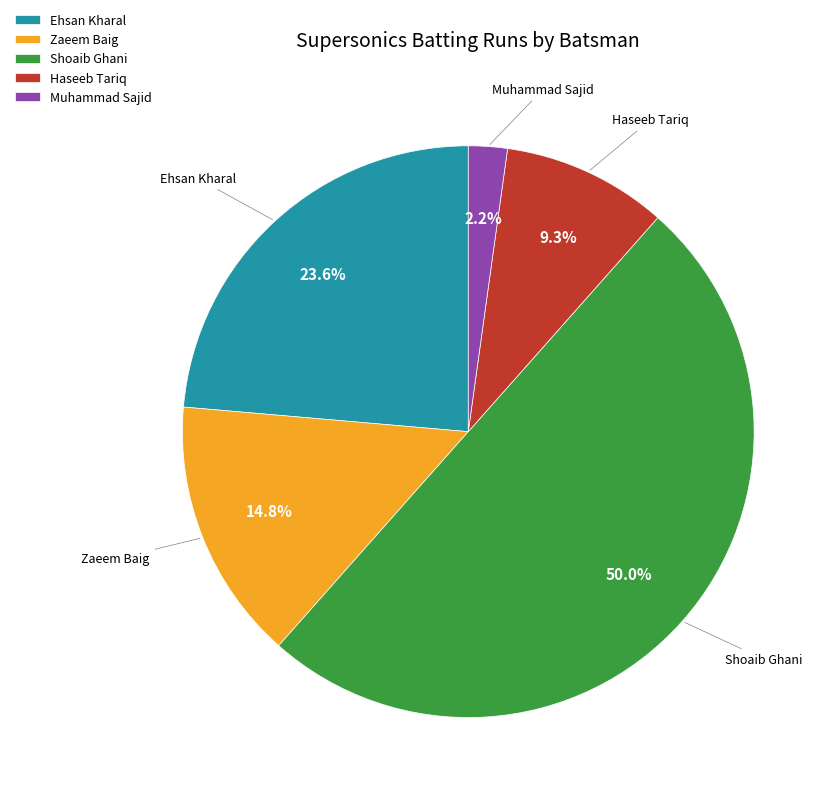

To the nearest percent, what is the difference between the largest and smallest slice percentages?

48%